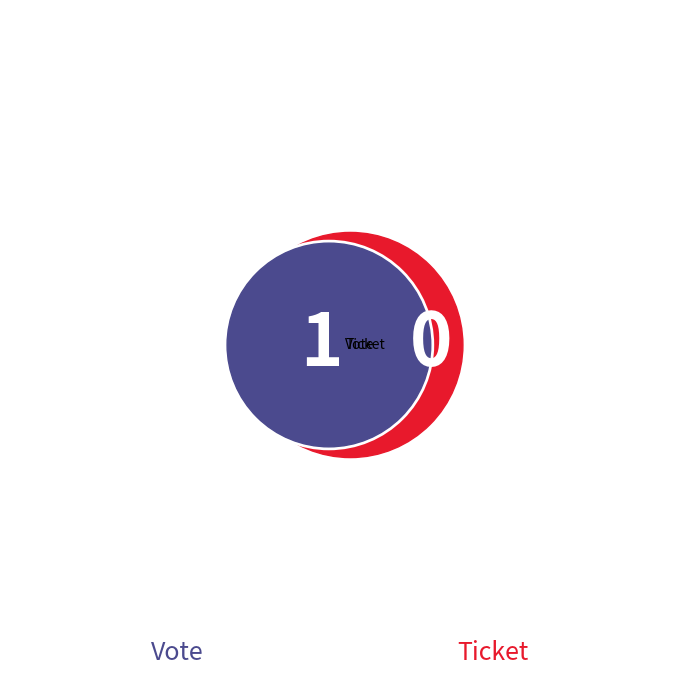

What is the total percentage of Vote and Ticket?

100.0%